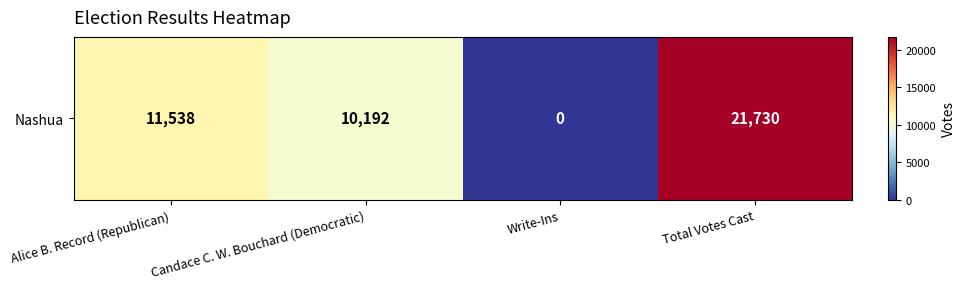

Count the number of categories in the chart.

4